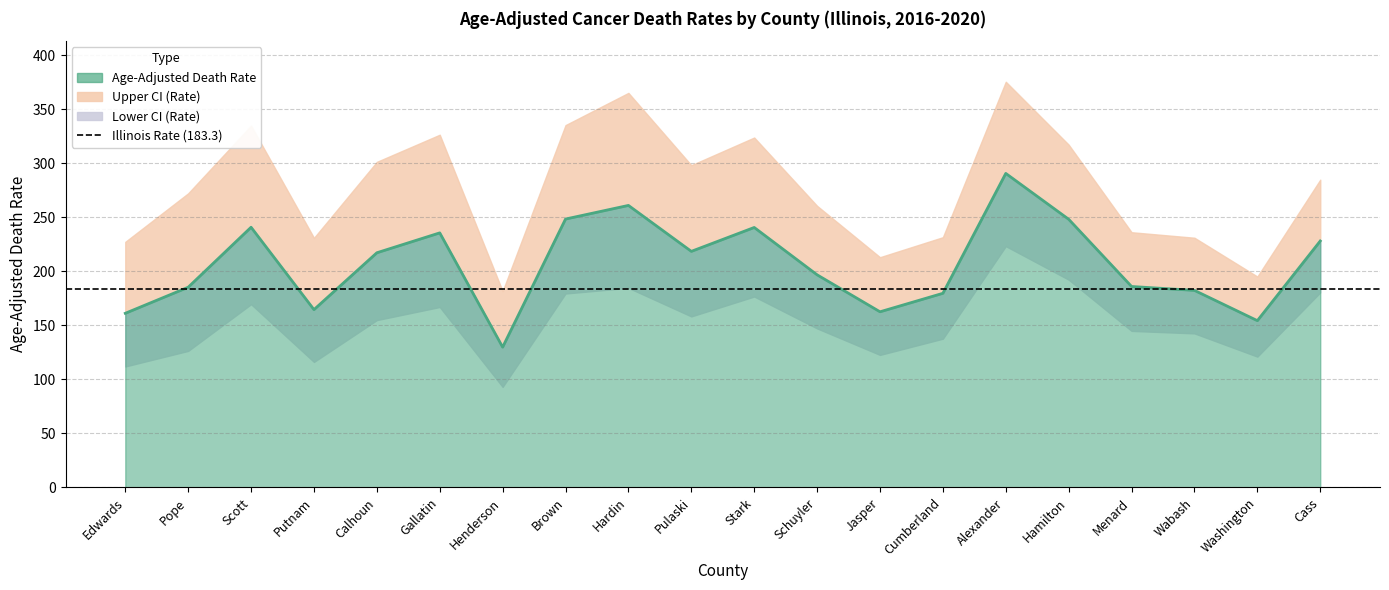

Which series has the widest spread of values?

Upper CI (Rate)